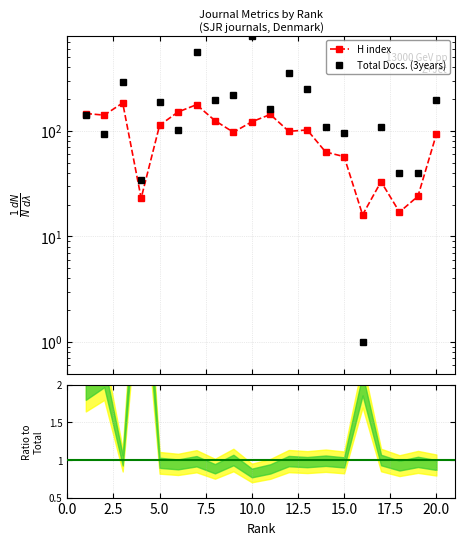

Which series has the largest total across all categories?

Total Docs. (3years)